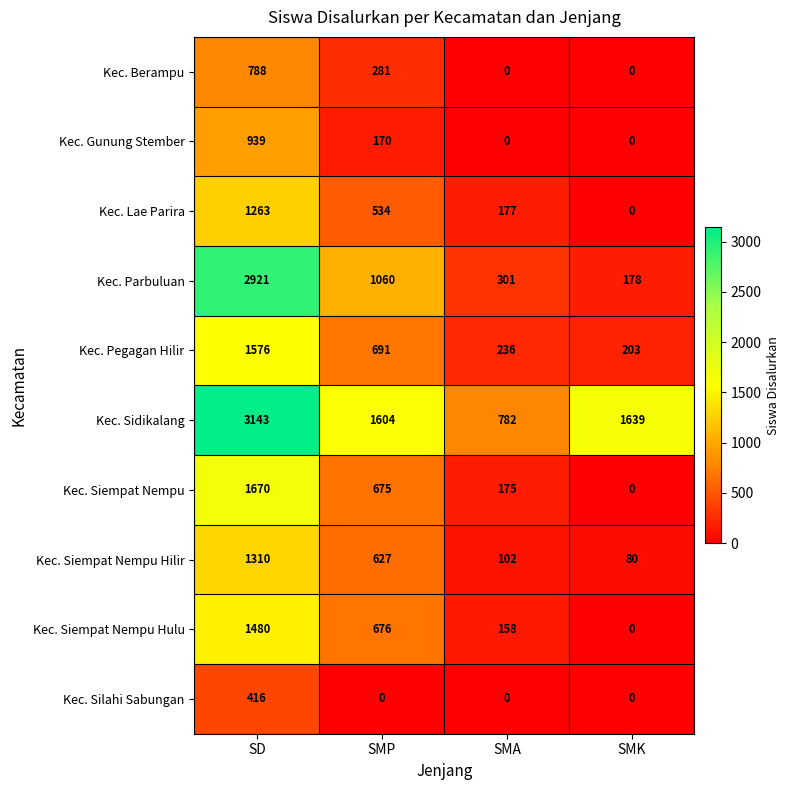

Where does the Kec. Siempat Nempu Hulu series first go above 676?

SD